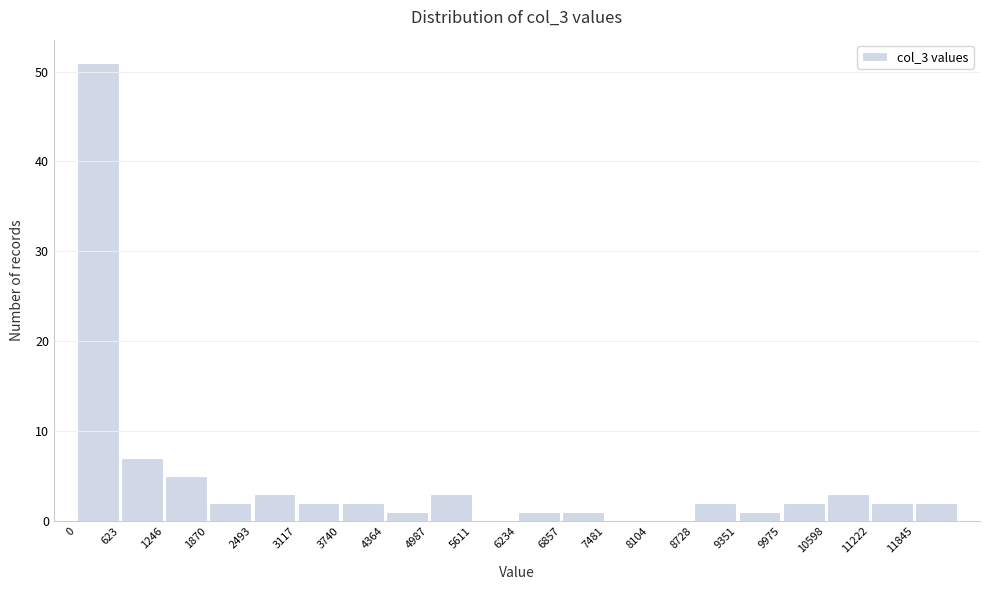

How tall is the bar that spans 6200 to 6900 on the x-axis? Neither the bar edges nor the heights are printed on the chart, so give them approximately, as read against the axes.

1